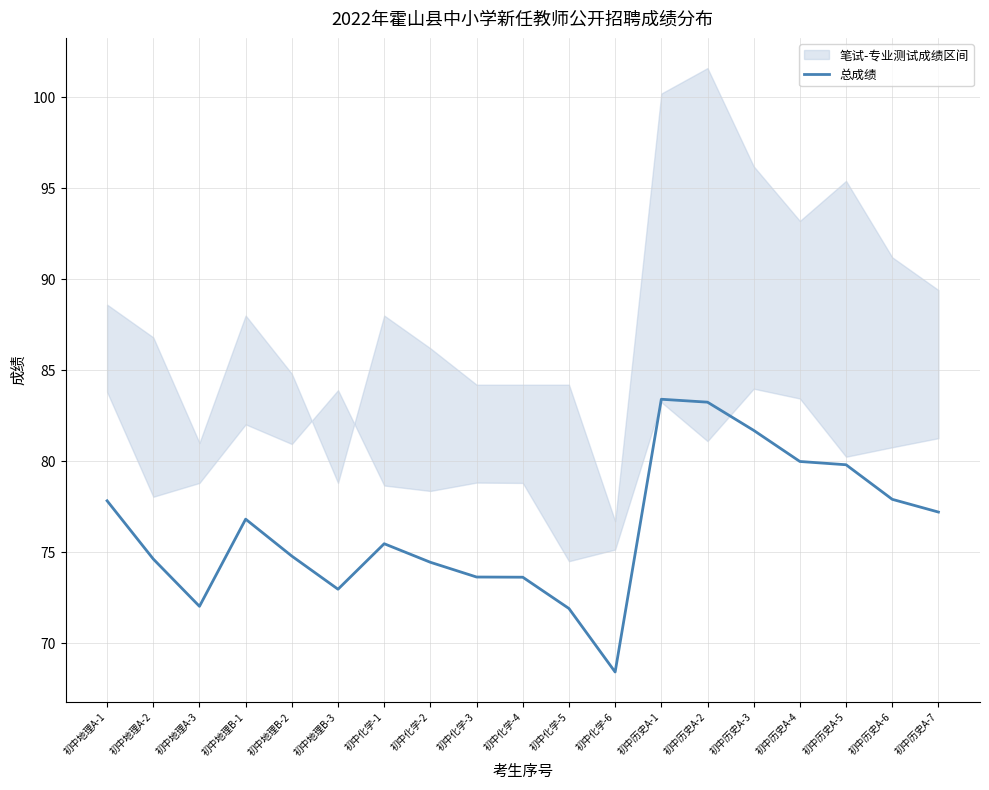

What is the sum of the values at 初中化学-5 and 初中历史A-4?

151.9